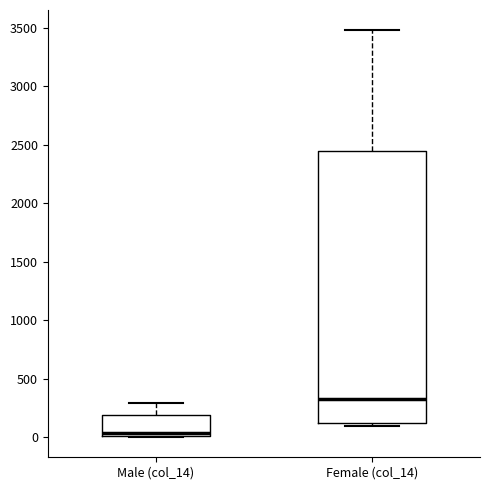

Where is the upper edge of the box for Male (col_14) on the y-axis? The values are not printed on the chart, so give them approximately, as read against the axis.

200